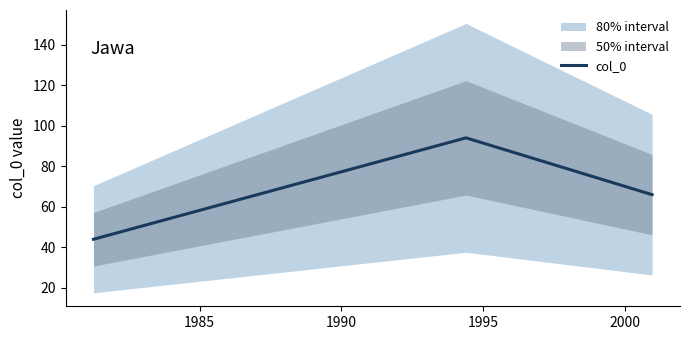

What is the maximum value for col_0?

94